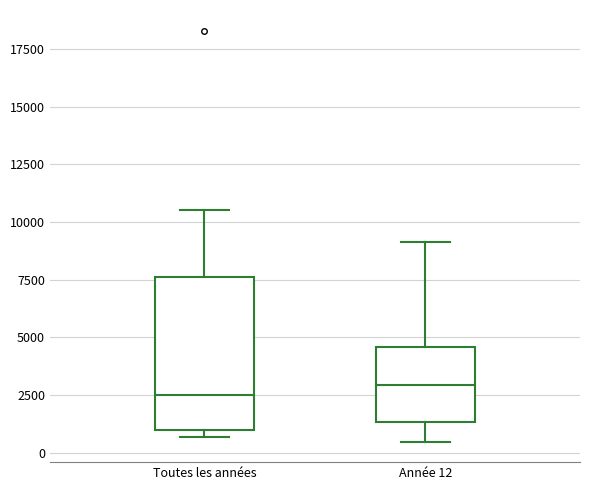

Reading left to right, transcribe this box plot: for each box, give where its median line is, the range the box spans, and where its two whiskers end, as read against the y-axis. The values are not printed on the chart, so give them approximately, as read against the axis.

Toutes les années: median 2500, box 1000 to 7500, whiskers 500 to 10500
Année 12: median 3000, box 1500 to 4500, whiskers 500 to 9000